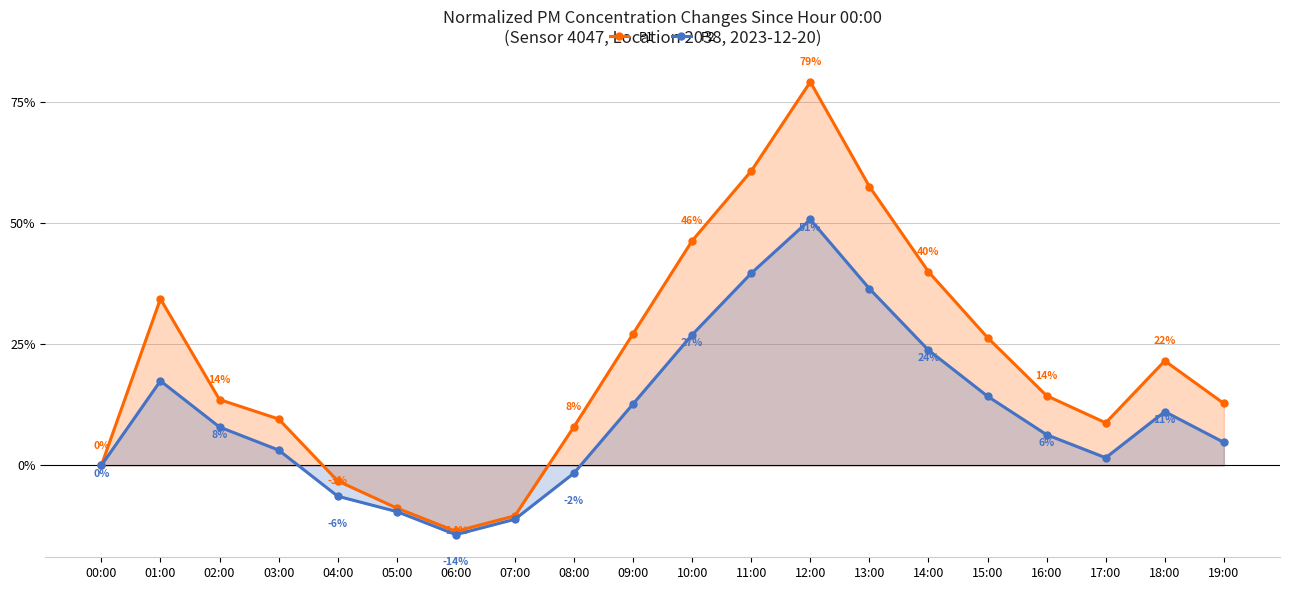

At which category is the sum across all series the highest?

12:00